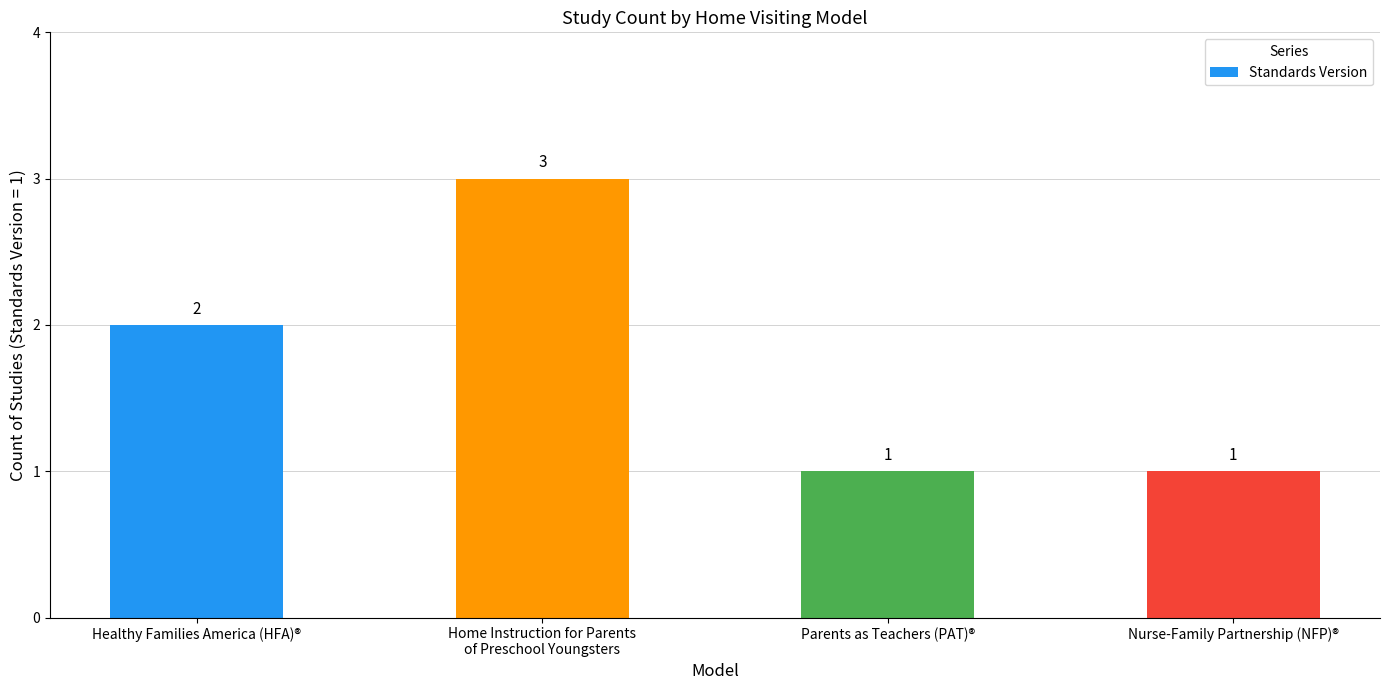

What is the sum of all values?

7